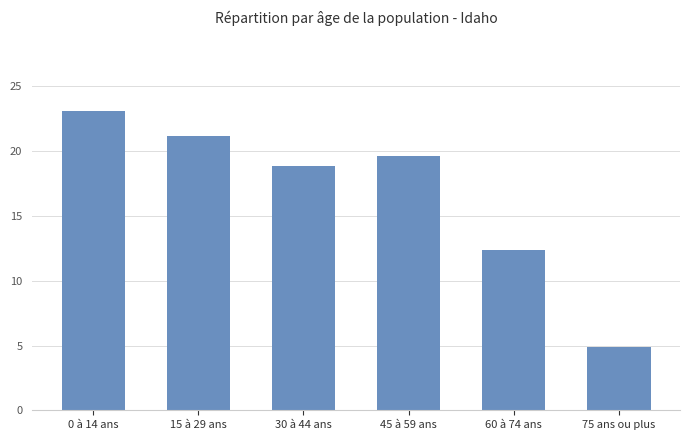

How many values are below 19?

3